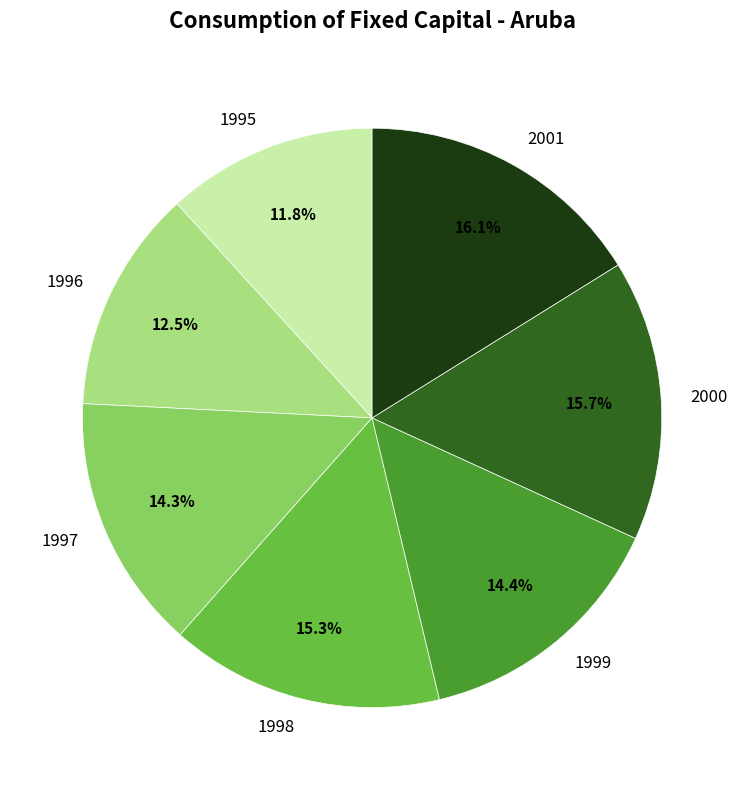

Is the sum of 1996 and 2001 greater than half?

No